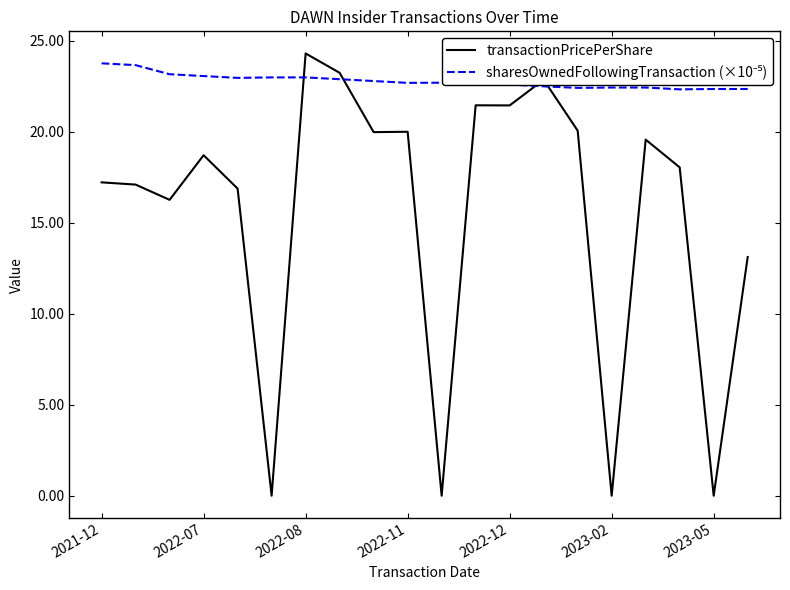

Which series has the widest spread of values?

transactionPricePerShare